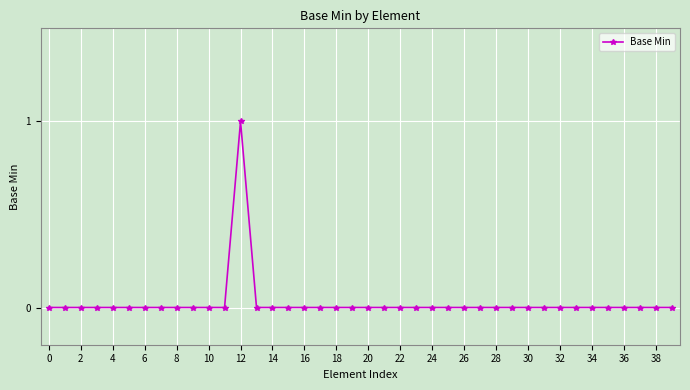

How many values are between 0 and 1?

40